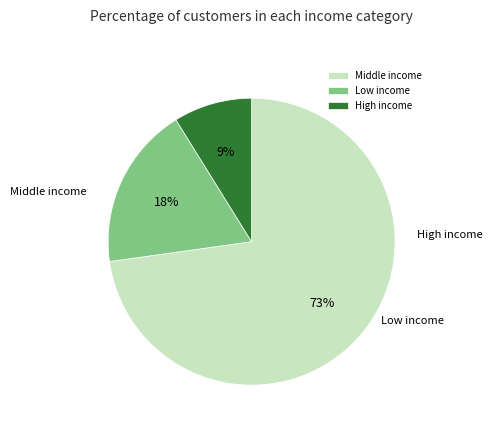

What percentage is the High income slice, to the nearest percent?

9%